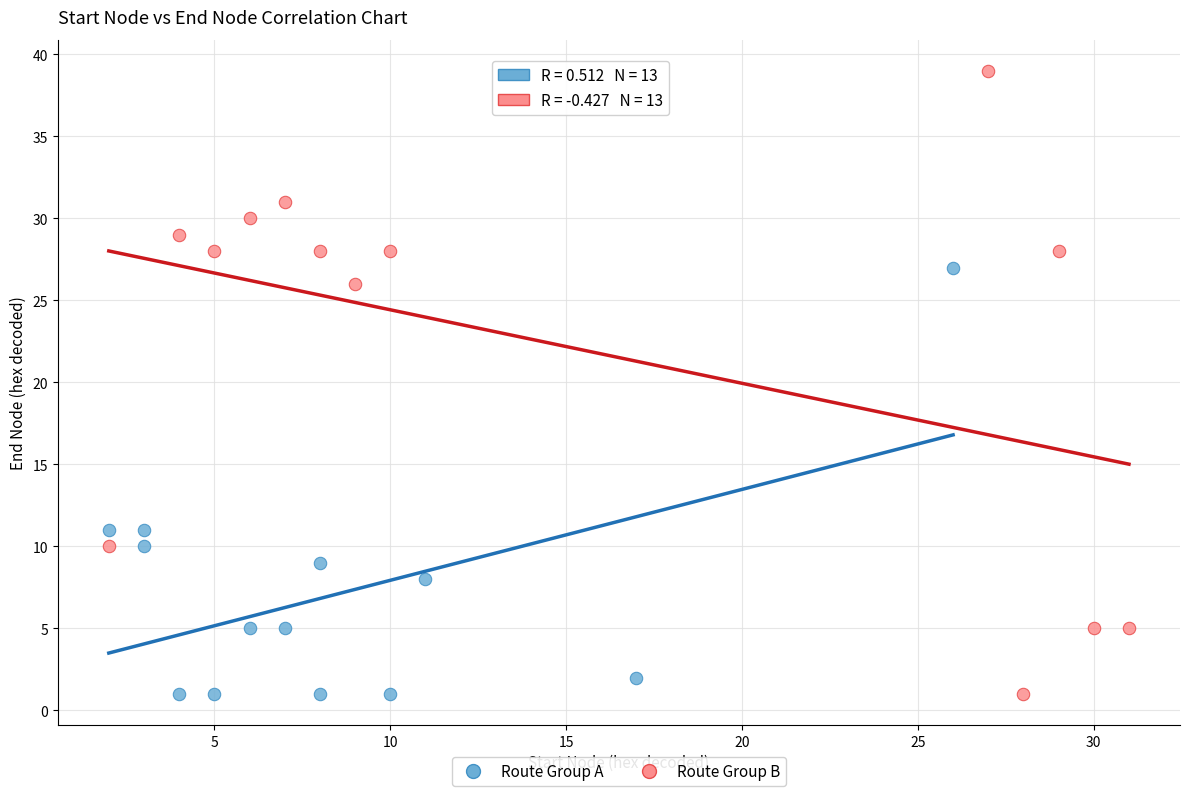

What are all the series names shown in the legend?

Route Group A, Route Group B